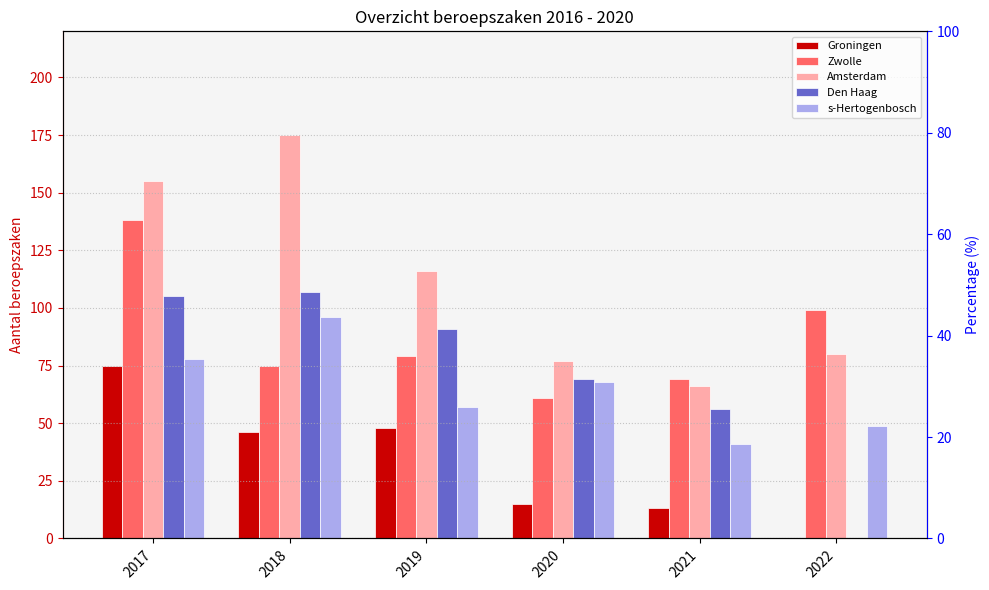

What is the difference between the maximum and second lowest values in the Den Haag series?

51